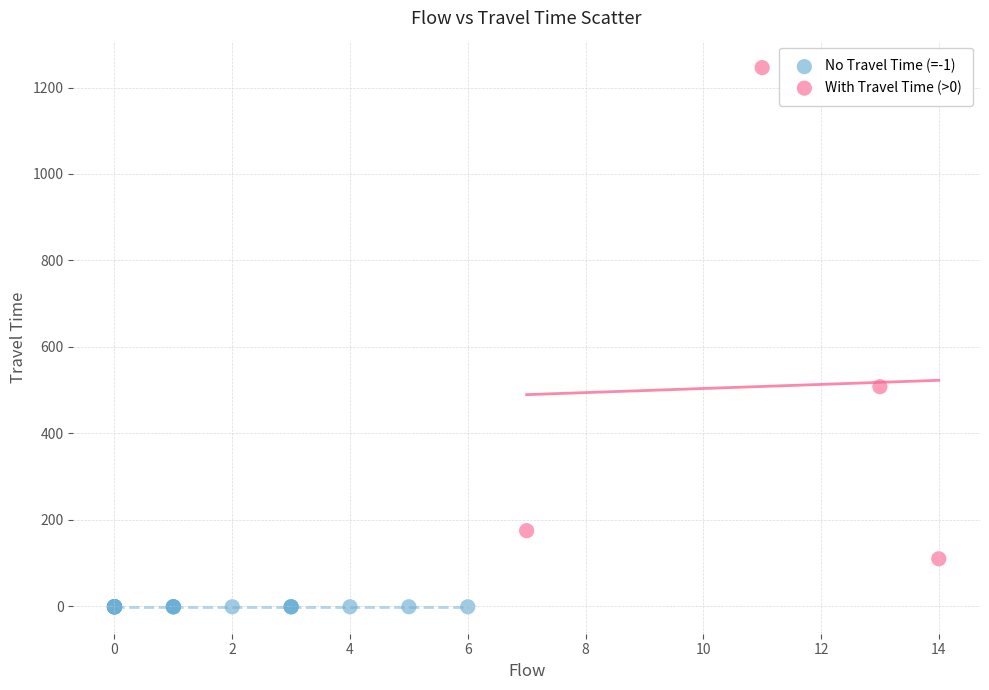

Which series contains the lowest Y value?

No Travel Time (=-1)